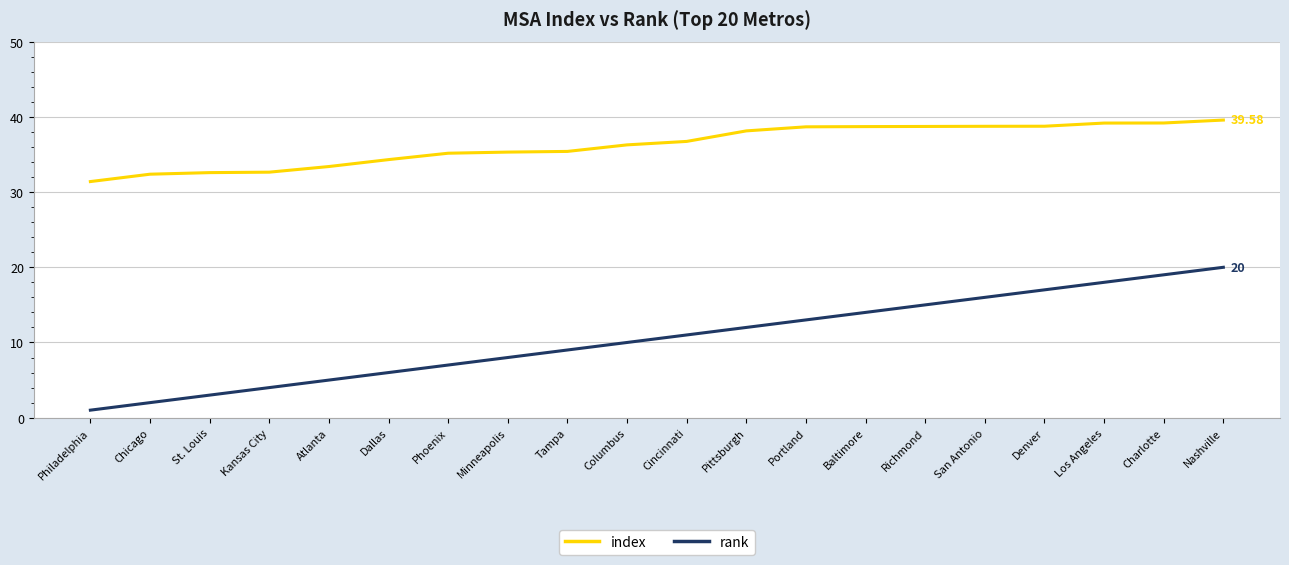

What is the difference between the maximum and minimum values in the index series?

8.2